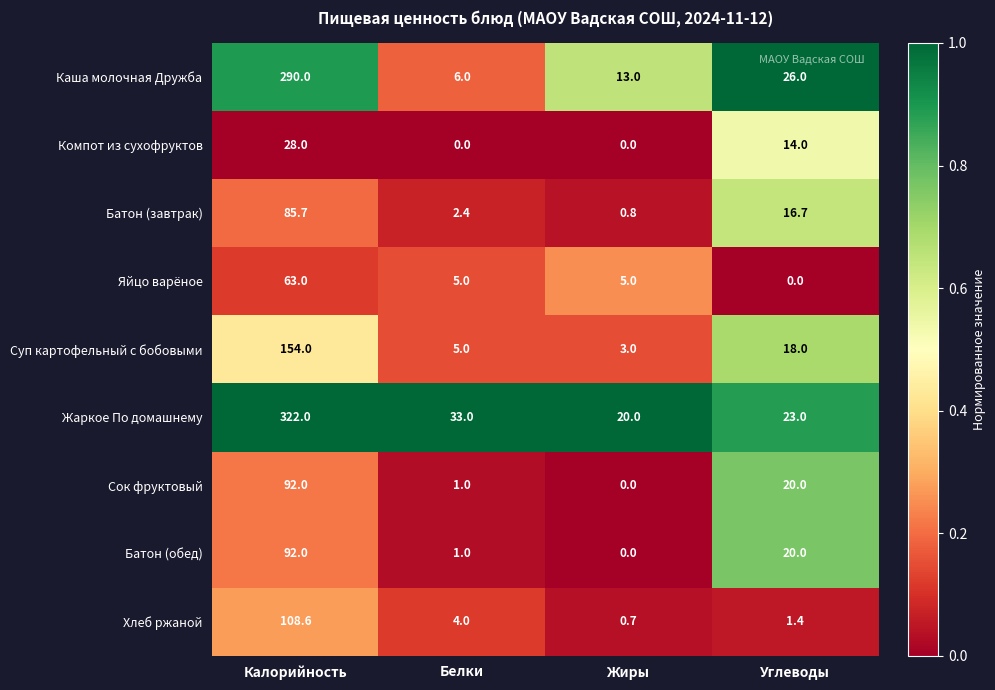

List the labels in order of Суп картофельный с бобовыми value, smallest first.

Жиры, Белки, Углеводы, Калорийность